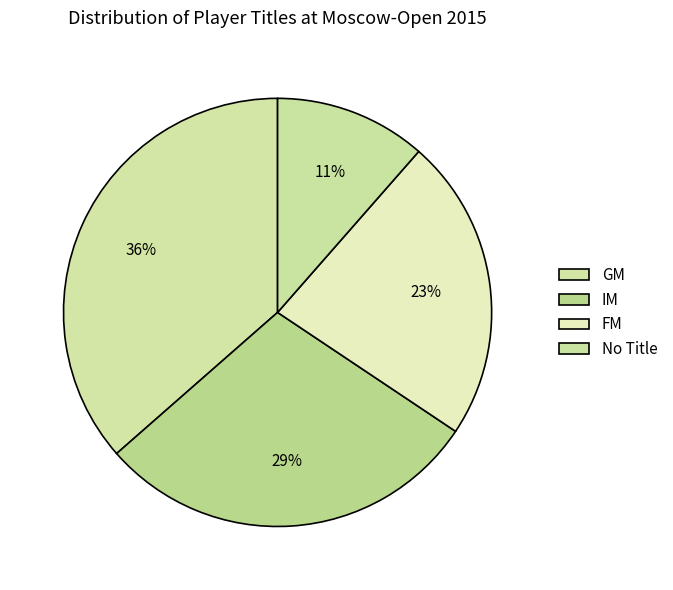

Is there a majority slice in this chart?

No